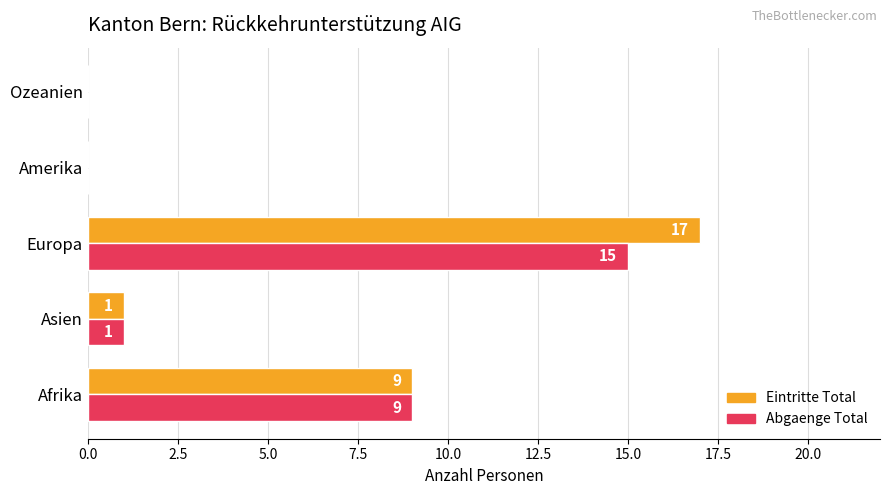

What is the sum of all Abgaenge Total values?

25